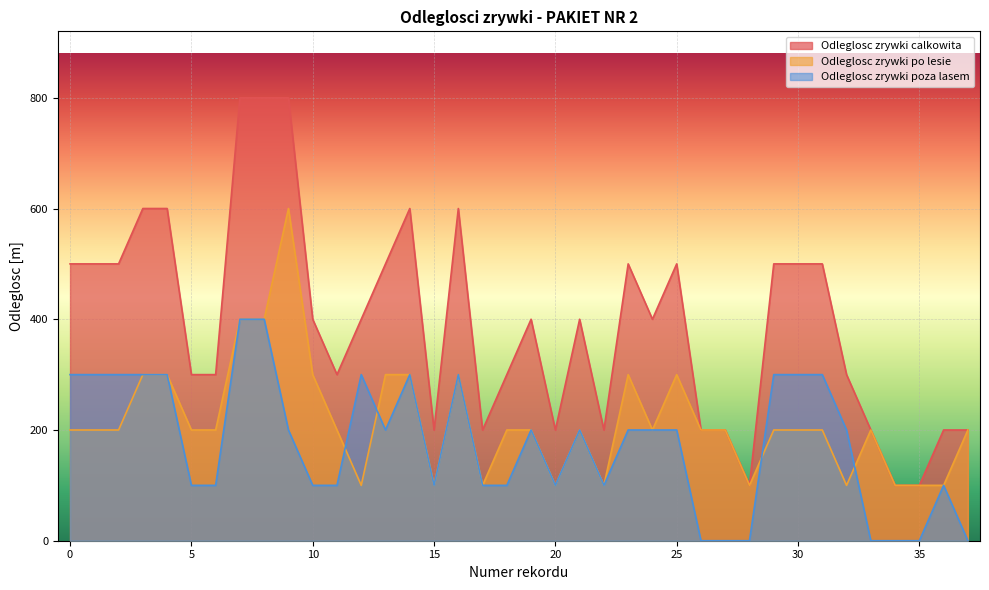

Which series has the largest total across all categories?

Odleglosc zrywki calkowita